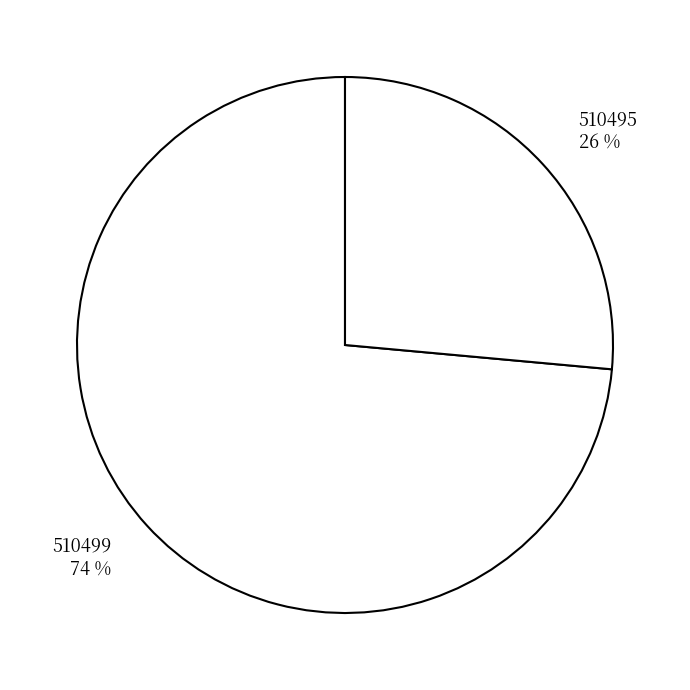

Does 510499 represent more than half of the total?

Yes